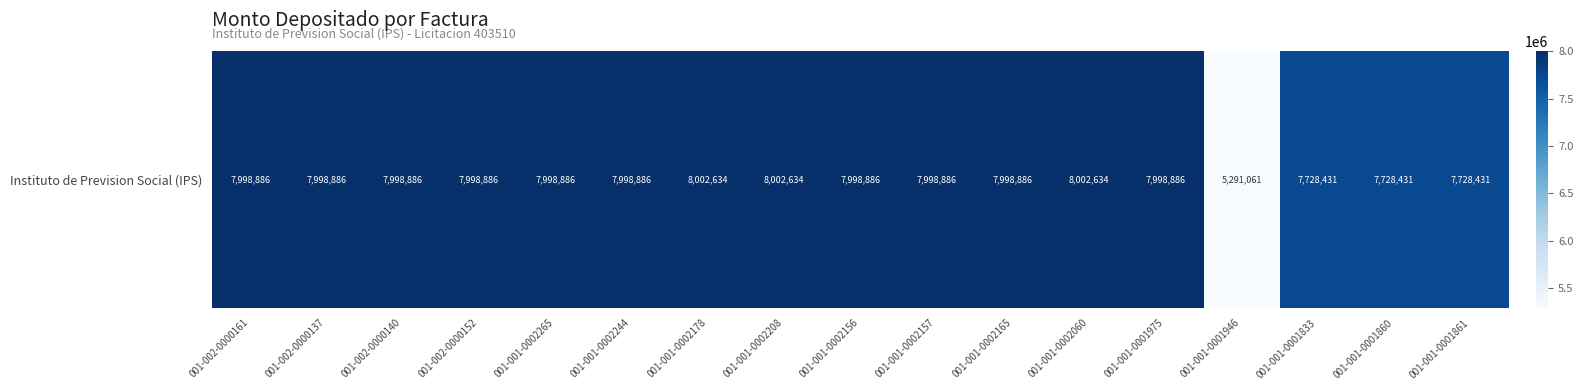

What is the maximum value shown in the chart?

8002634